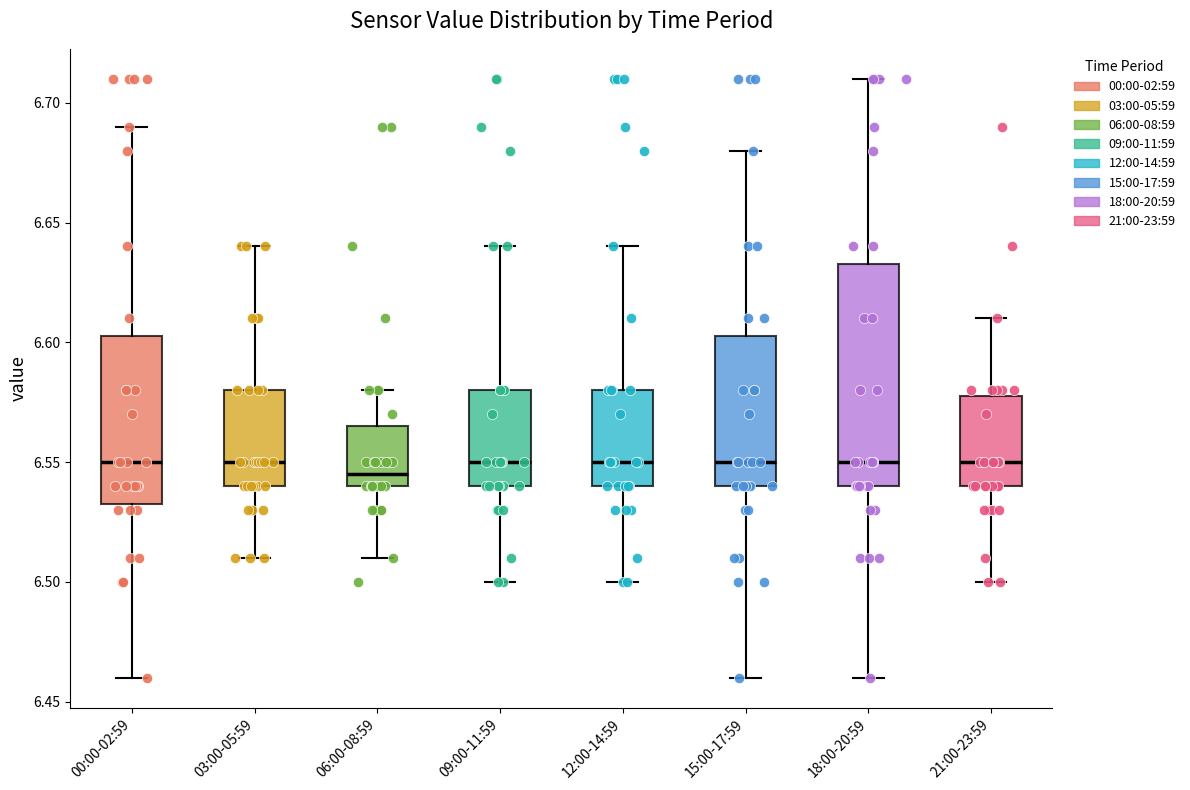

Where is the upper edge of the box for 00:00-02:59 on the y-axis? The values are not printed on the chart, so give them approximately, as read against the axis.

6.605